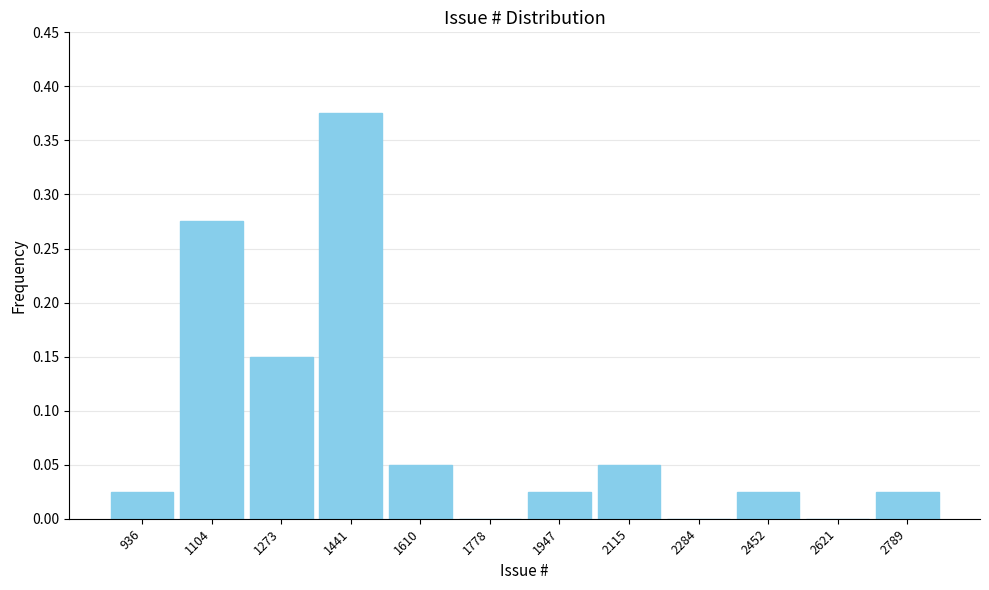

The value at 2789 is 0.0. True or false?

True